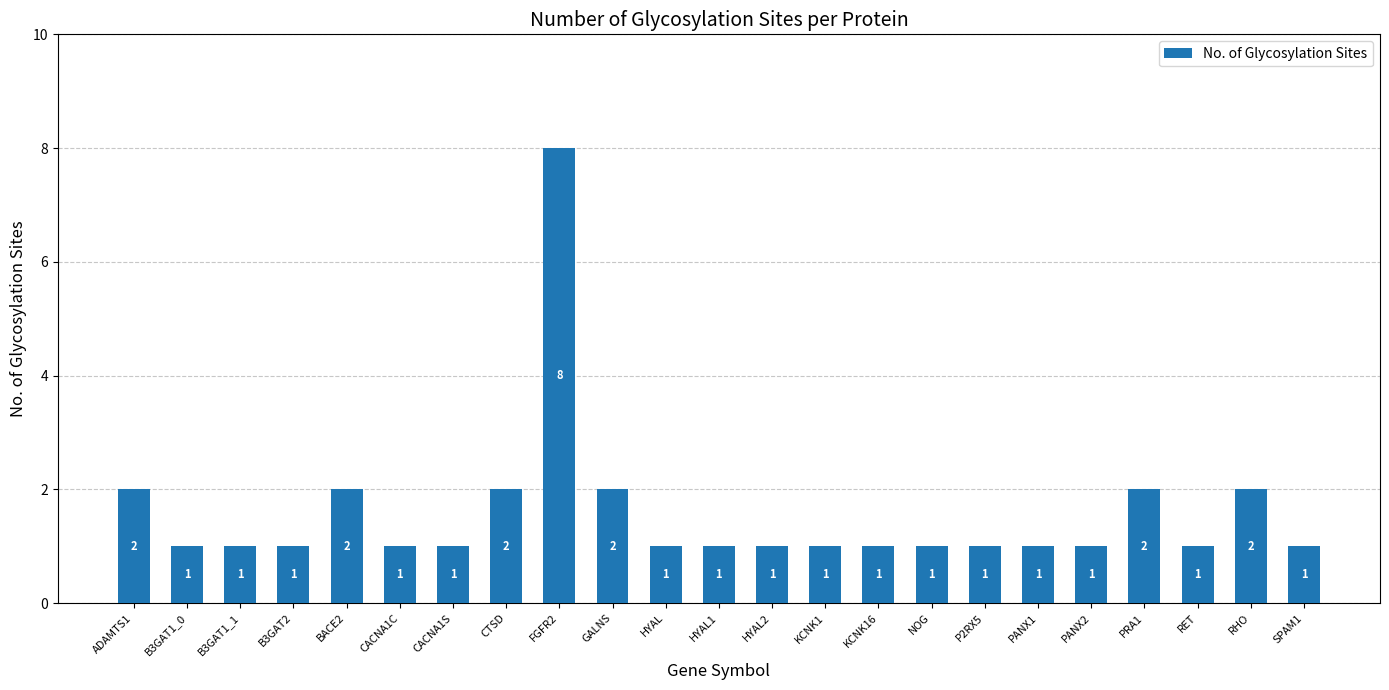

The chart shows a value of 1 at SPAM1. True or false?

True